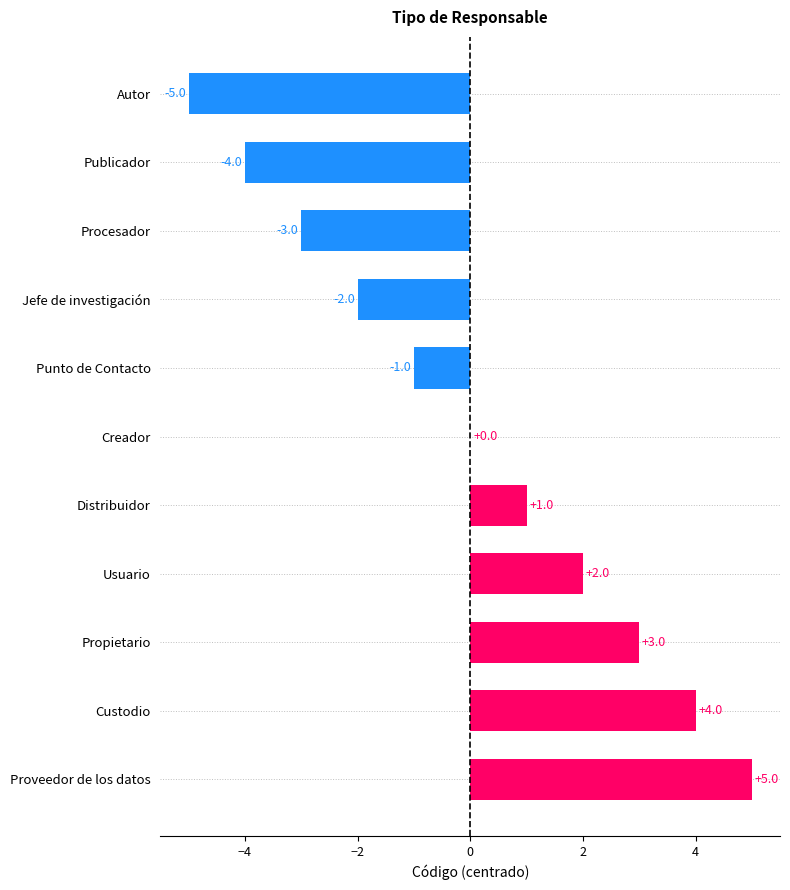

True or false: the data shows 0 at Distribuidor.

False